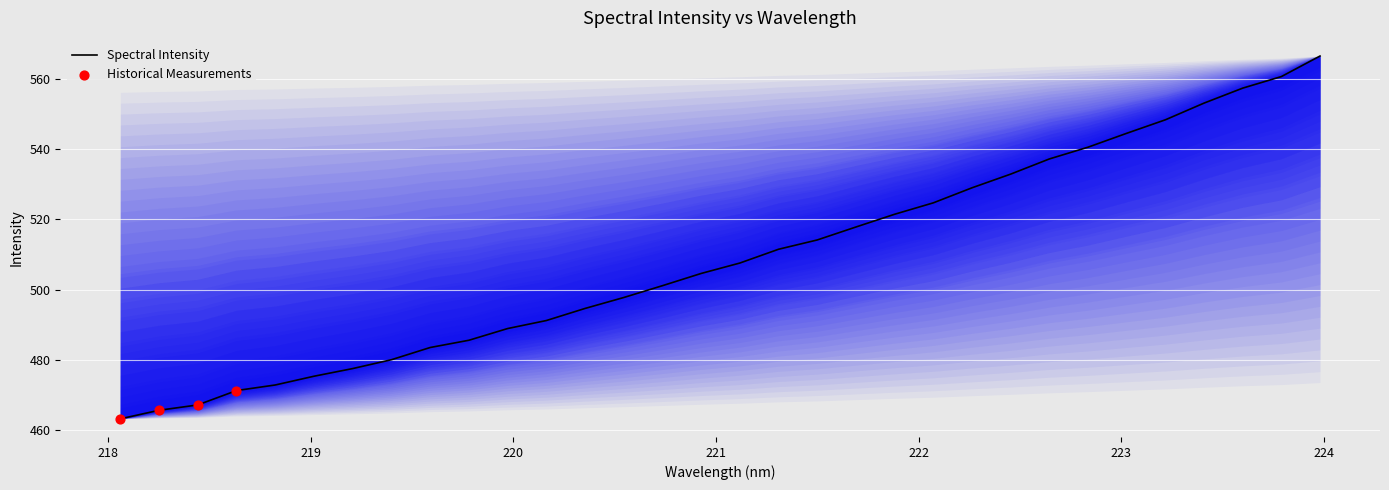

What is the minimum value shown in the chart?

463.1